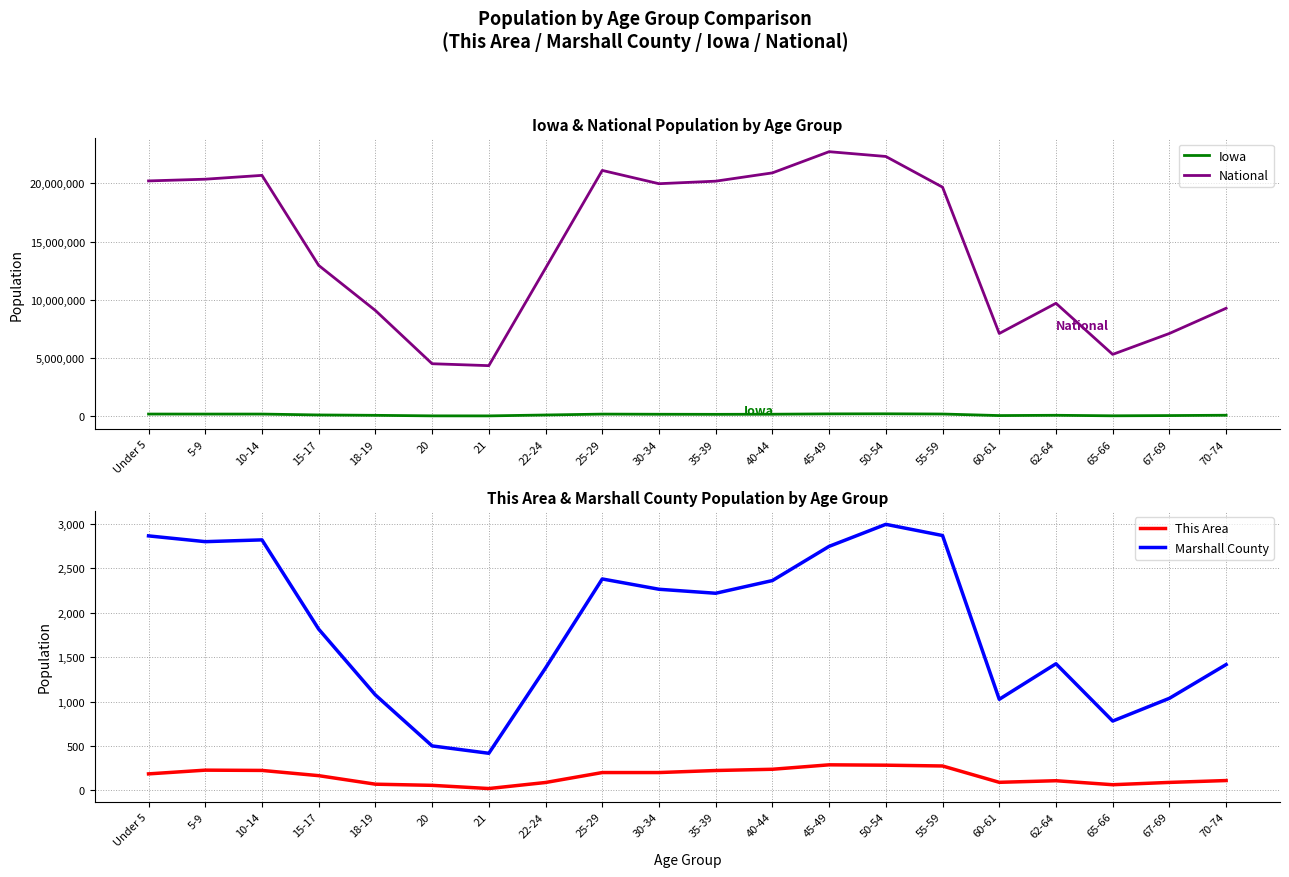

What is the spread (max minus min) of values at 21?

4354273